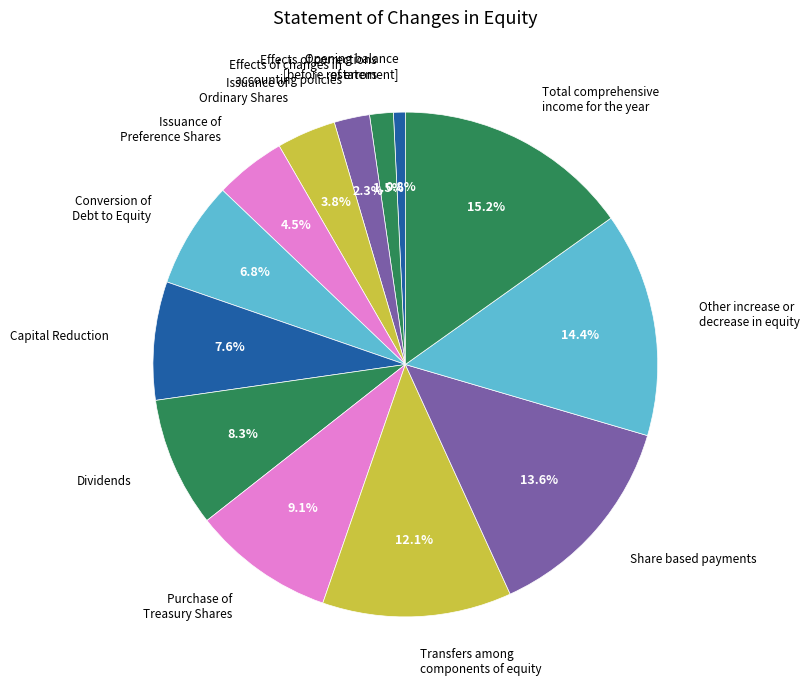

Between Issuance of Preference Shares and Capital Reduction, which is larger?

Capital Reduction